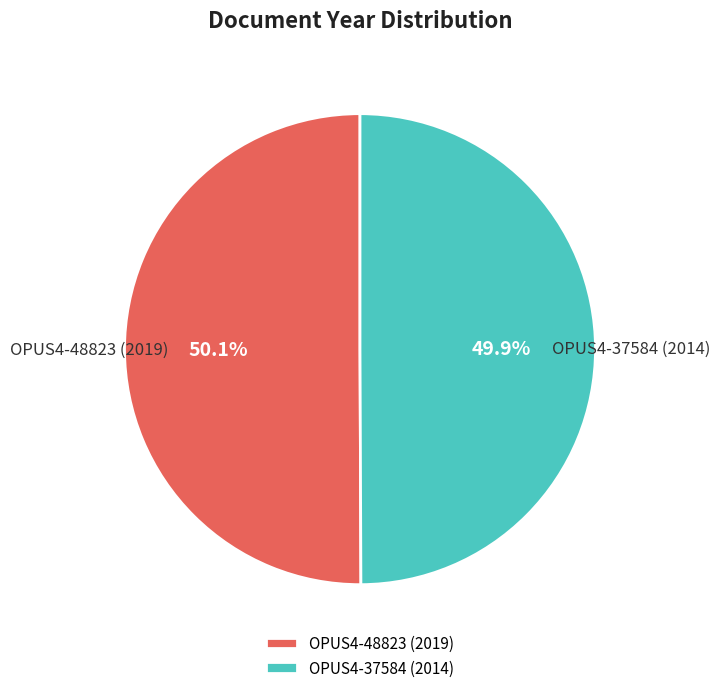

Is there a majority slice in this chart?

Yes